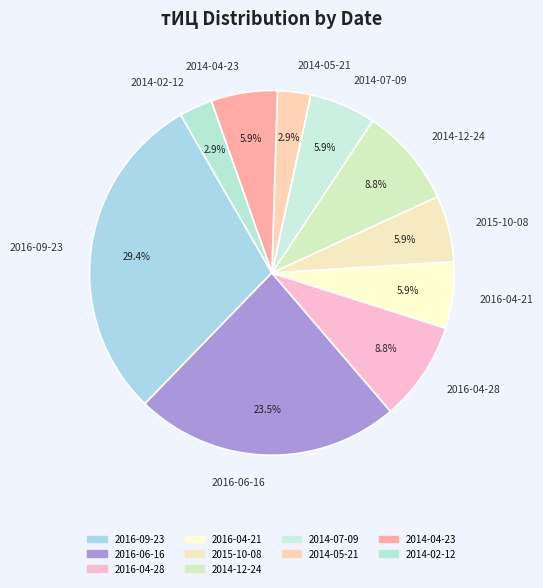

To the nearest percent, what is the average slice percentage?

10%